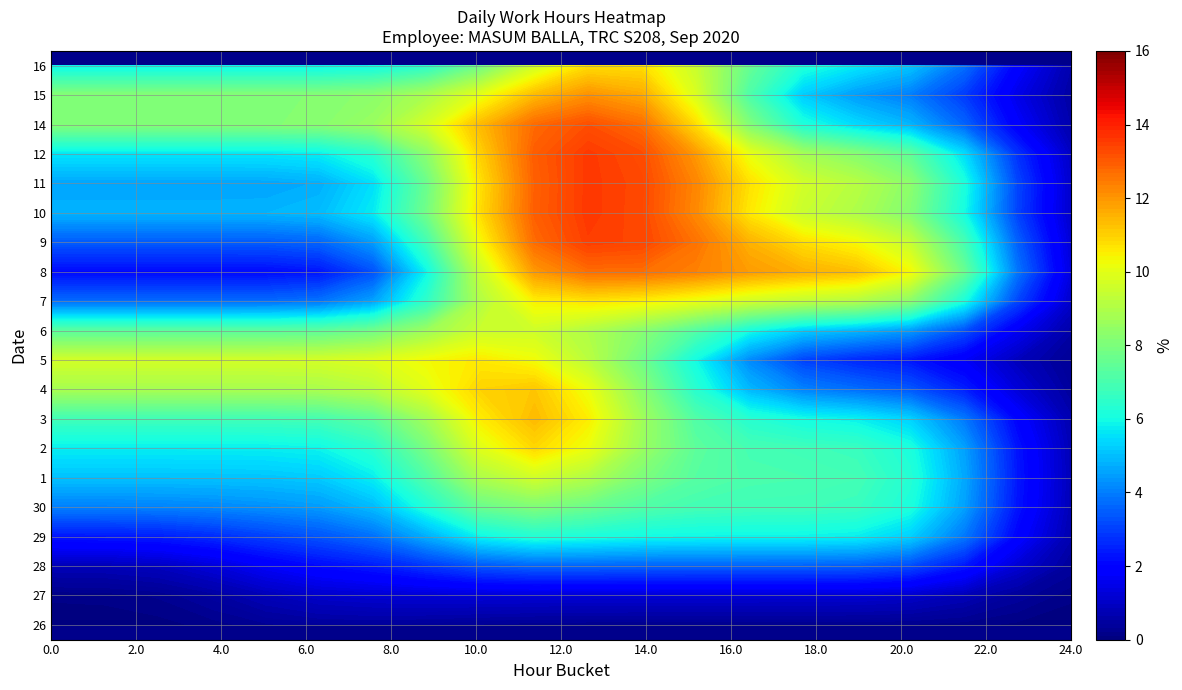

What is the difference between the highest and lowest values at 9?

14.0